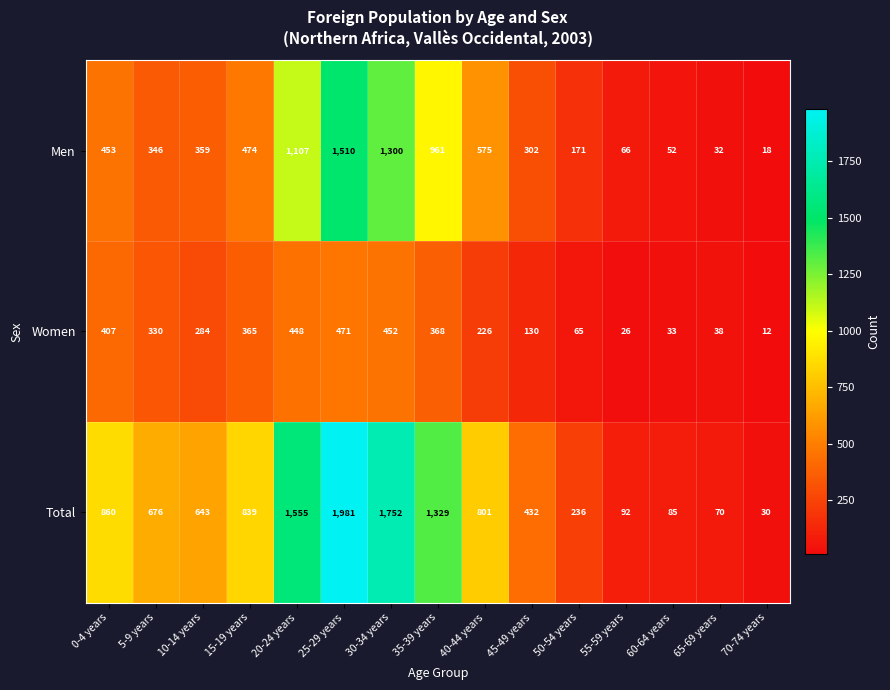

Rank the series by their average value, from highest to lowest.

Total, Men, Women